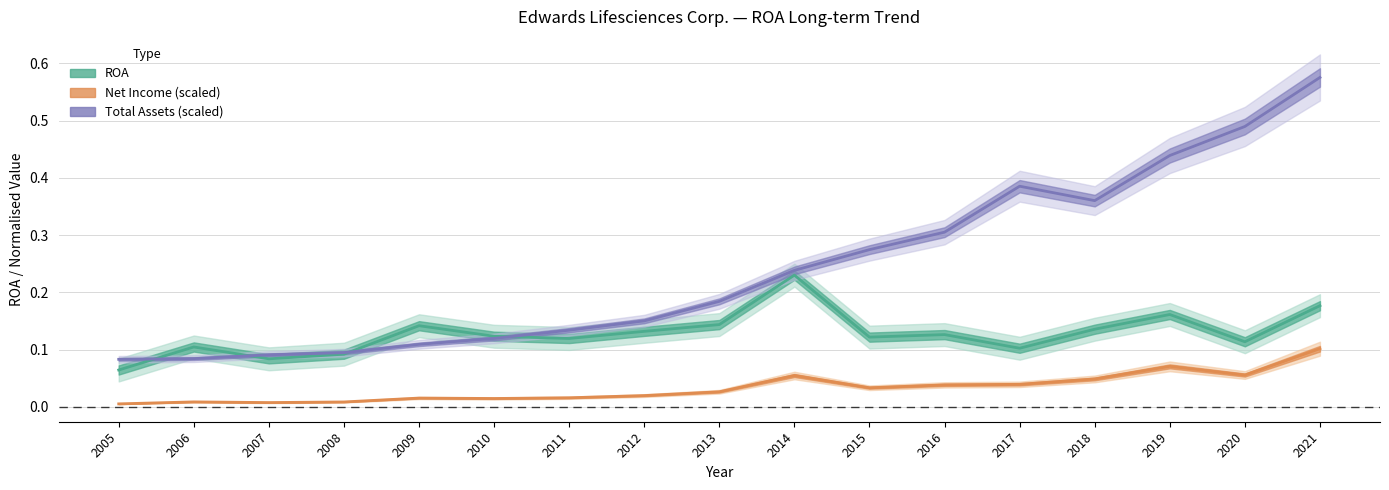

Which has a higher value, 2013 or 2021?

2021